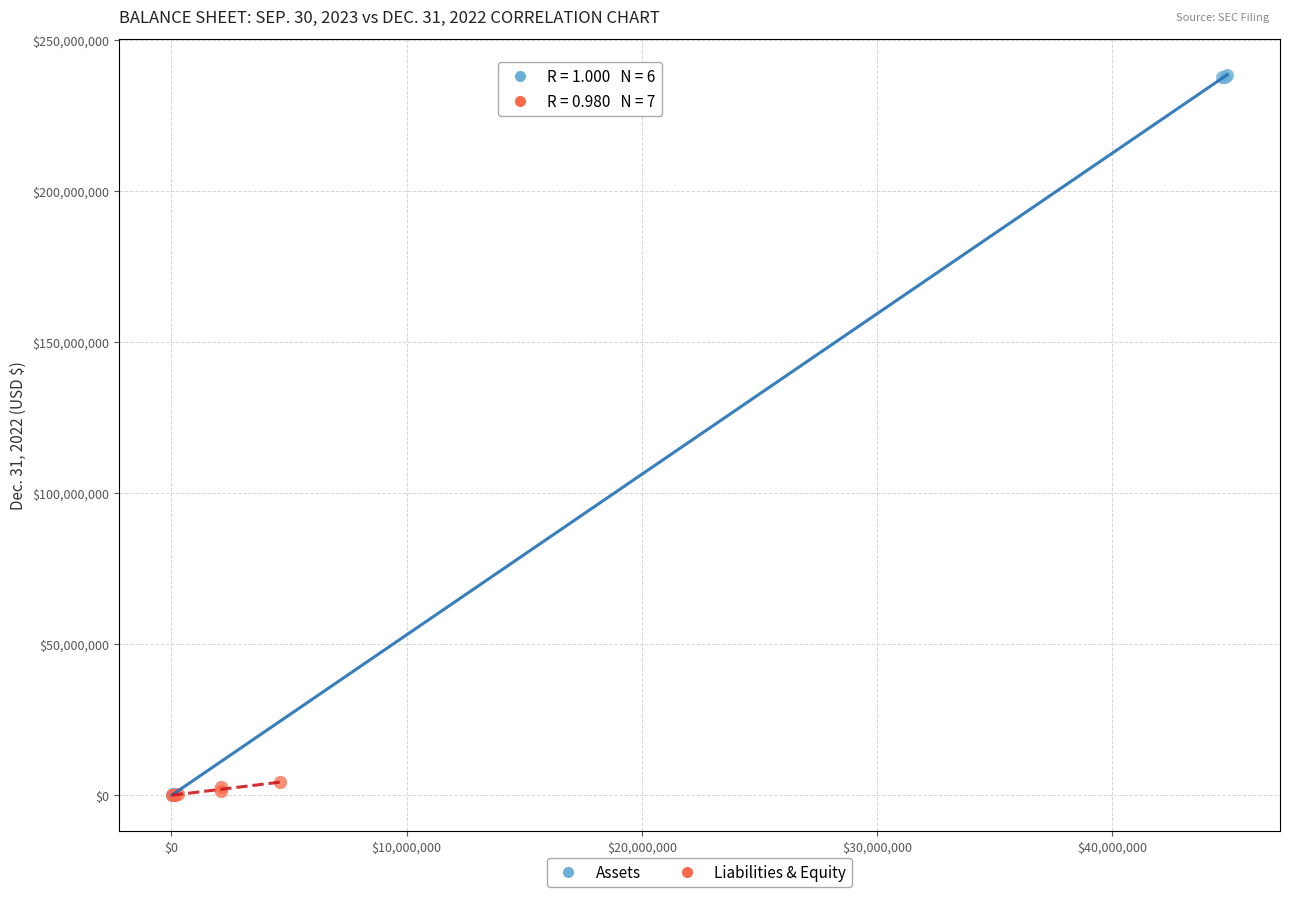

Which series has the largest Y range (max minus min)?

Assets